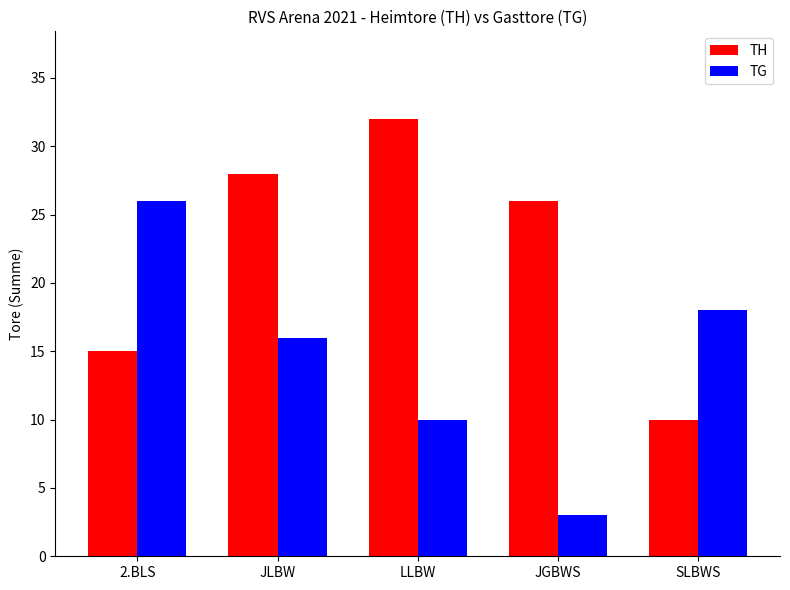

Reading left to right, list all the values displayed in this chart.

TH: 15	28	32	26	10
TG: 26	16	10	3	18